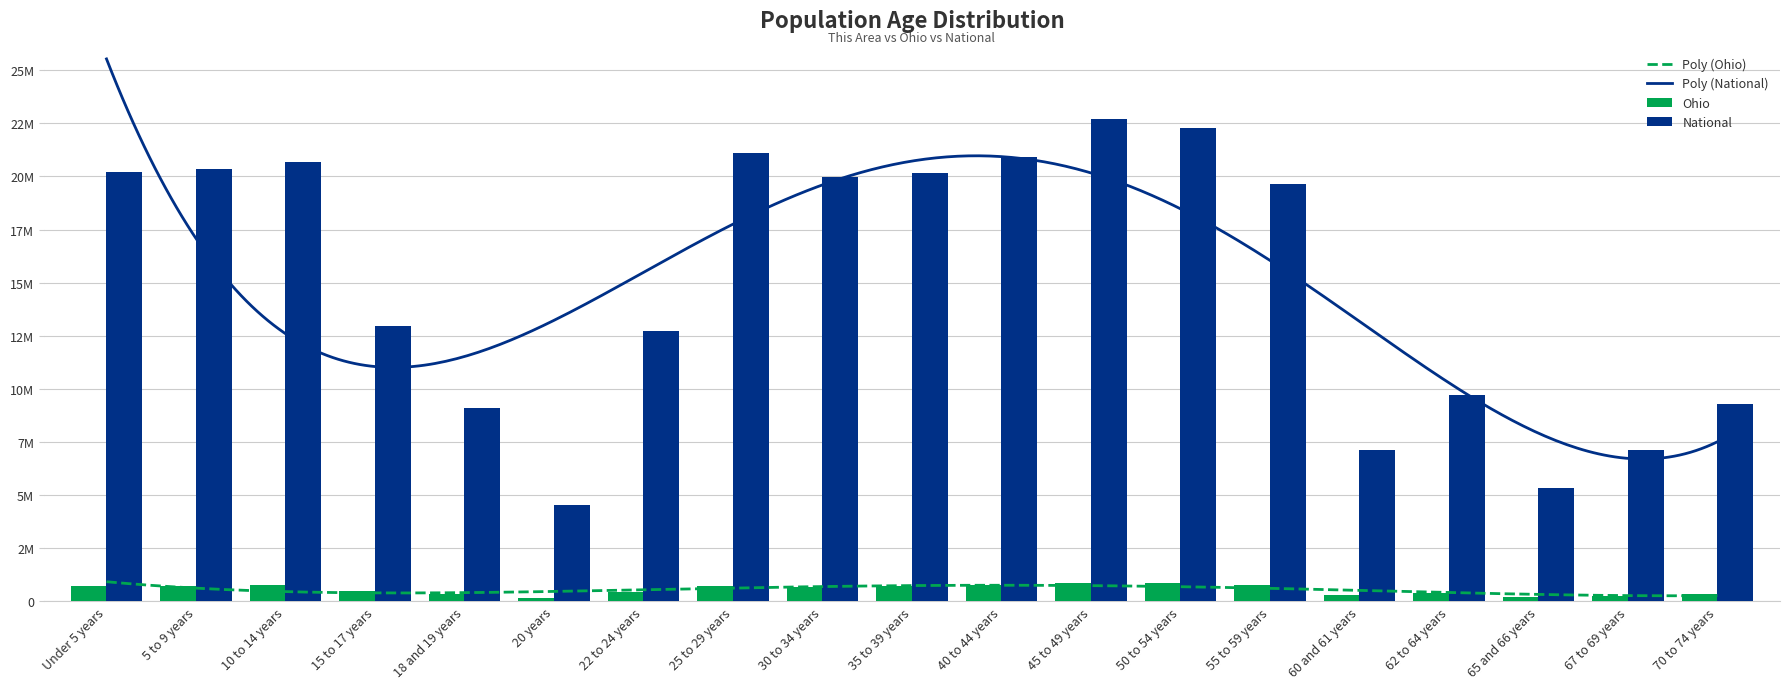

Reading right to left, transcribe all the data shown in this chart.

Ohio: 371370	280531	198333	381006	284403	786857	887057	855134	761369	718462	691329	718630	442085	163986	336375	487307	774699	747889	720856
National: 9278166	7115361	5319902	9704197	7113727	19664805	22298125	22708591	20890964	20179642	19962099	21101849	12712576	4519129	9086089	12954254	20677194	20348657	20201362